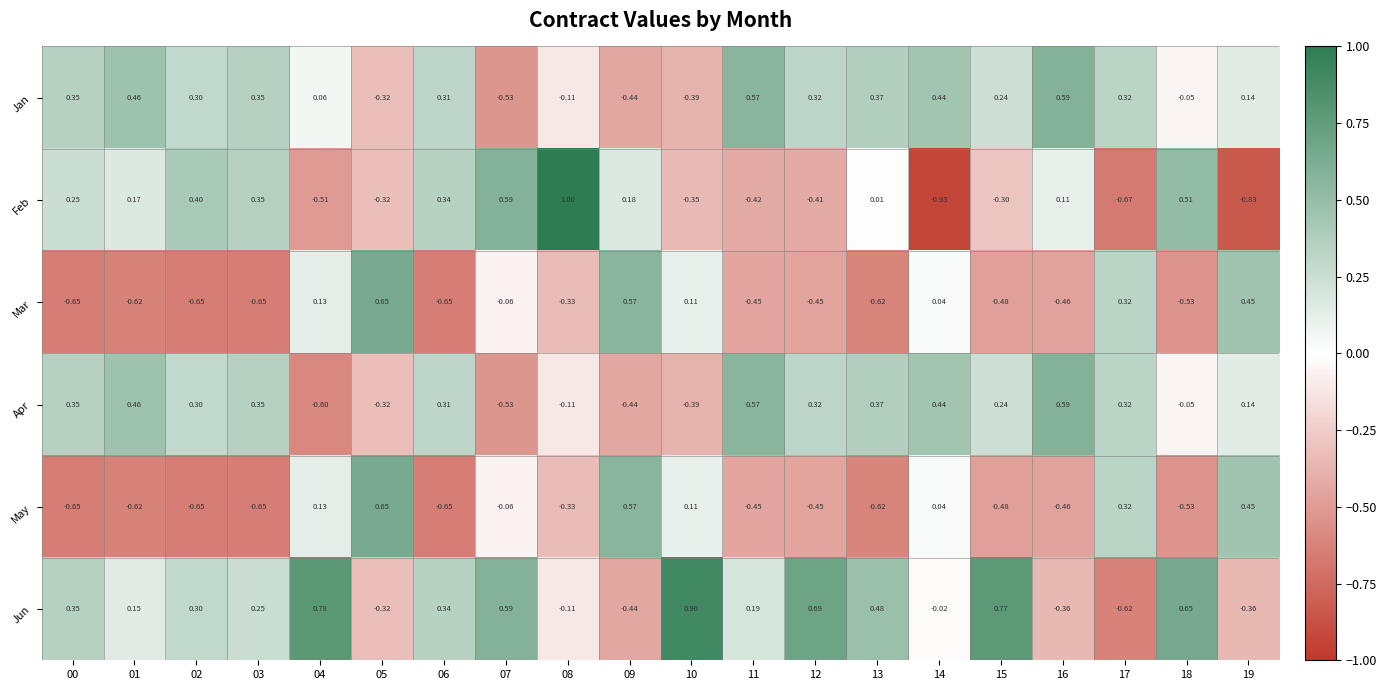

Is the value of Feb at 13 greater than the value of Mar at 09?

No